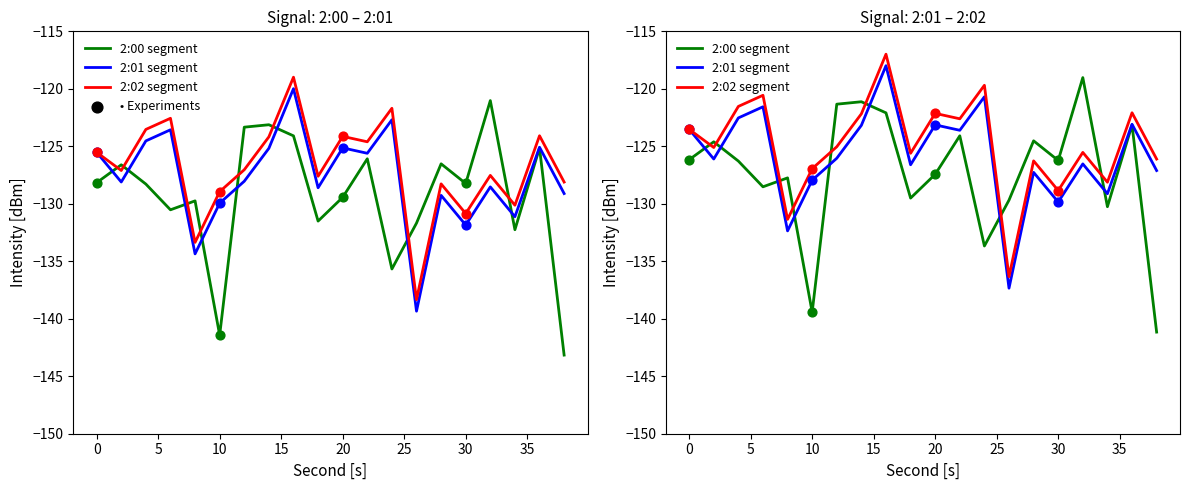

Which series has the largest Y range (max minus min)?

2:00 segment